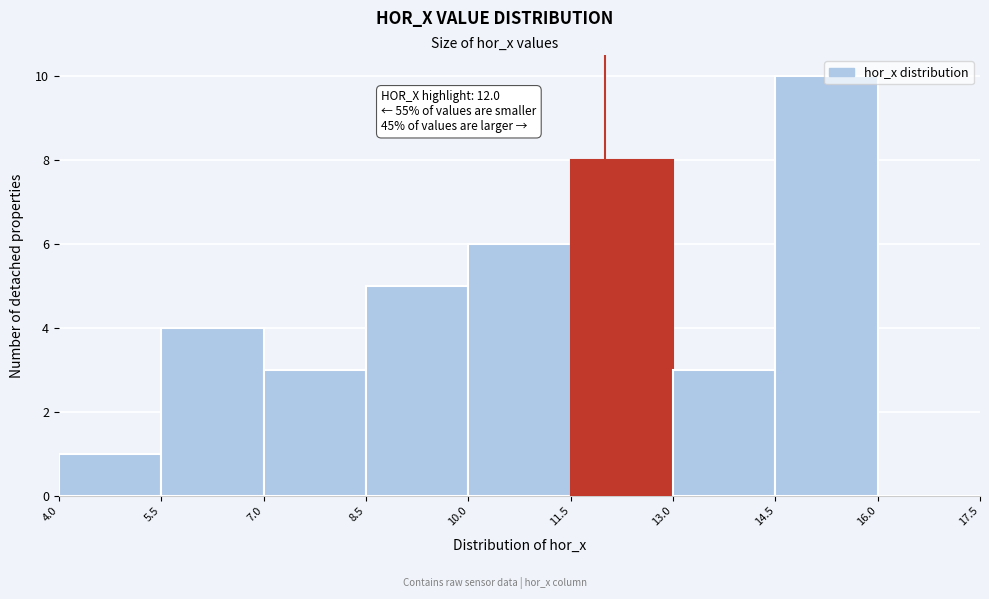

Which range on the x-axis has the tallest bar?

14.5 to 16.0